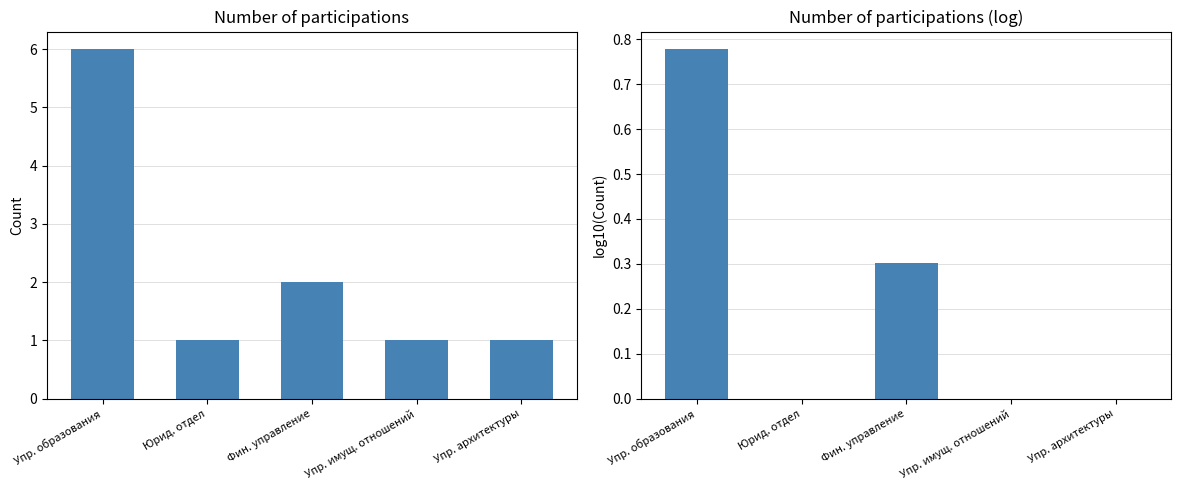

Between Упр. образования and Юрид. отдел, which series saw the biggest shift?

Count (linear)